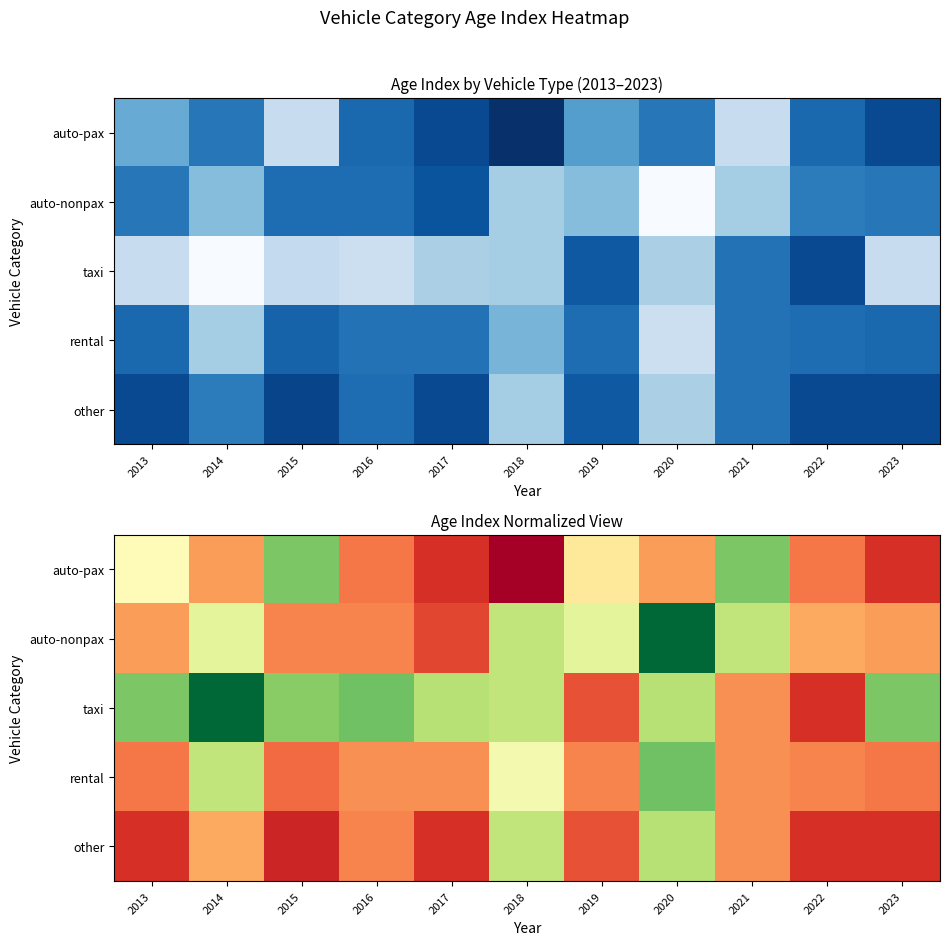

Is the value of auto-nonpax at 2022 greater than the value of rental at 2013?

No